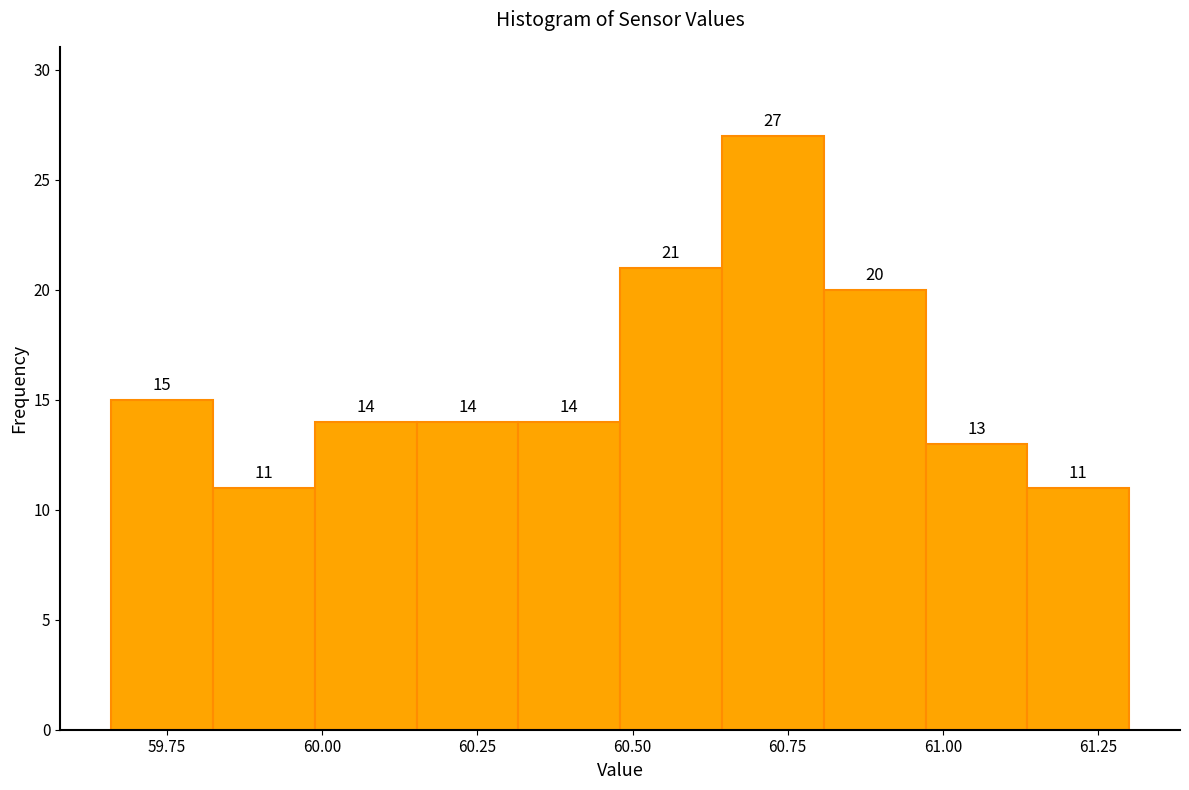

Read against the x-axis, roughly where is the centre of the tallest bar?

60.75